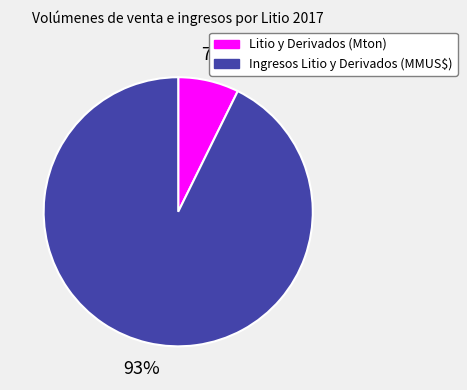

Which has a higher value, Ingresos Litio y Derivados (MMUS$) or Litio y Derivados (Mton)?

Ingresos Litio y Derivados (MMUS$)